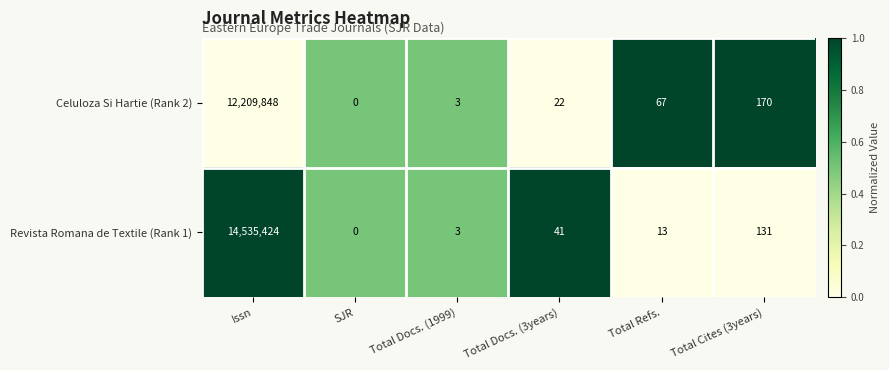

The value of Revista Romana de Textile (Rank 1) at Total Refs. is 8. True or false?

False